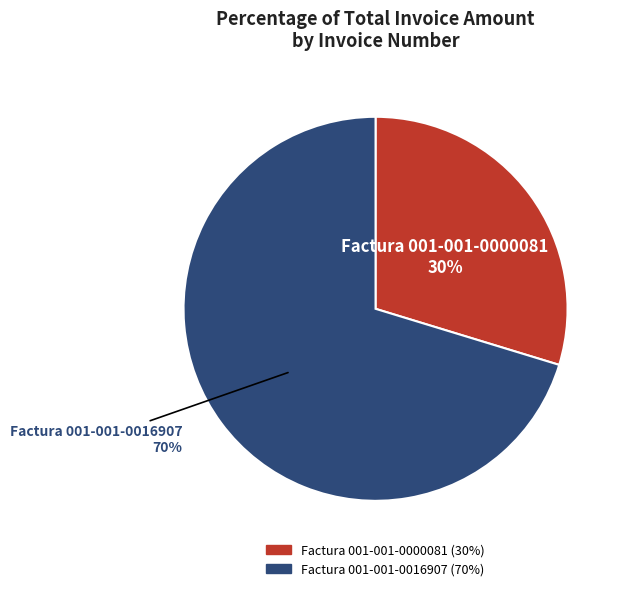

What percentage is the Factura 001-001-0000081 slice, to the nearest percent?

30%